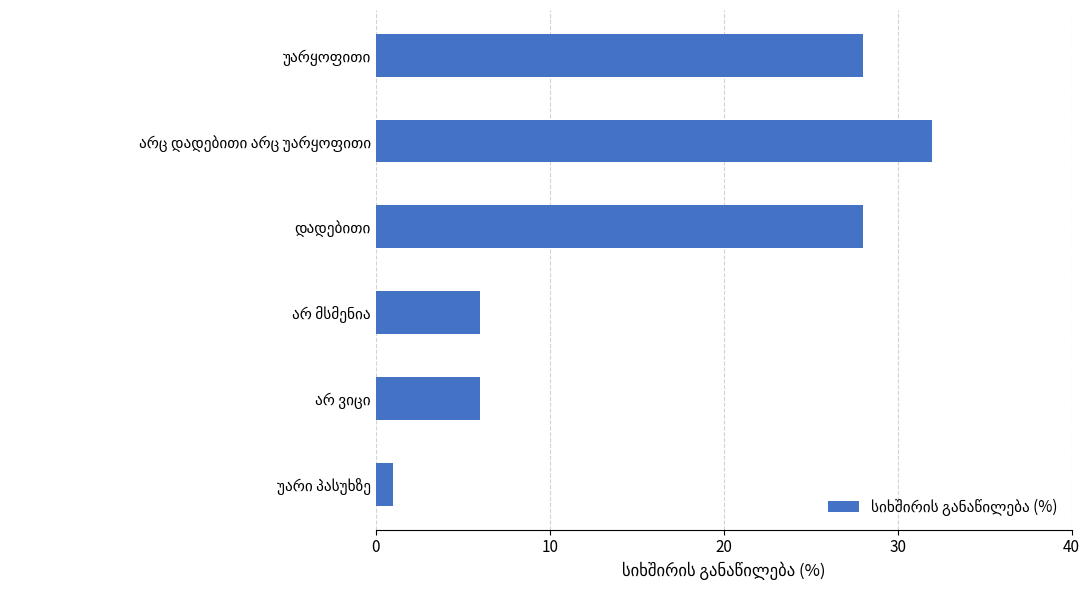

What is the greatest value displayed?

32